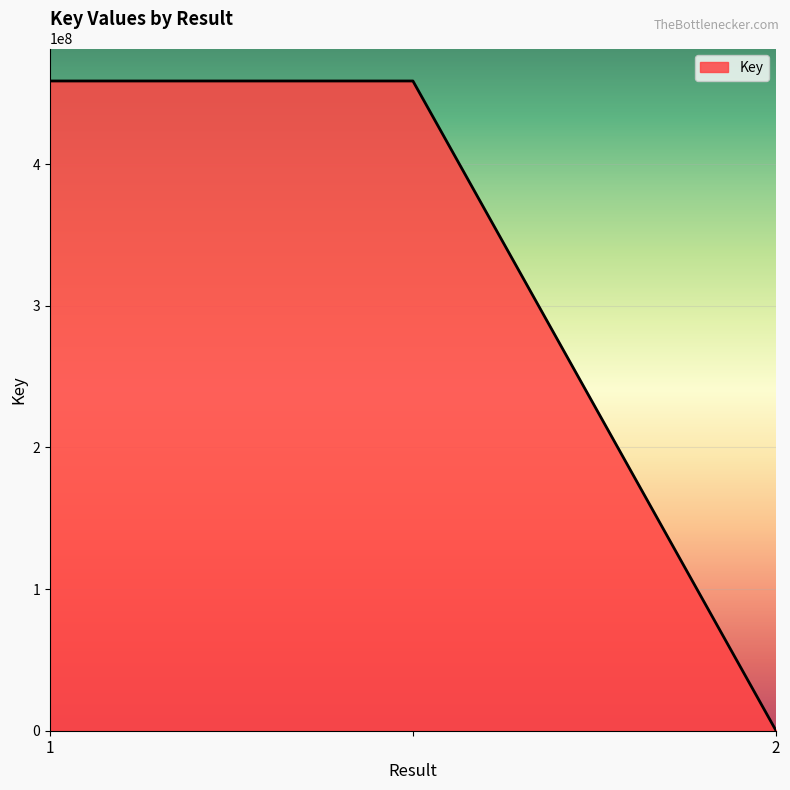

What is the greatest value displayed?

458690106